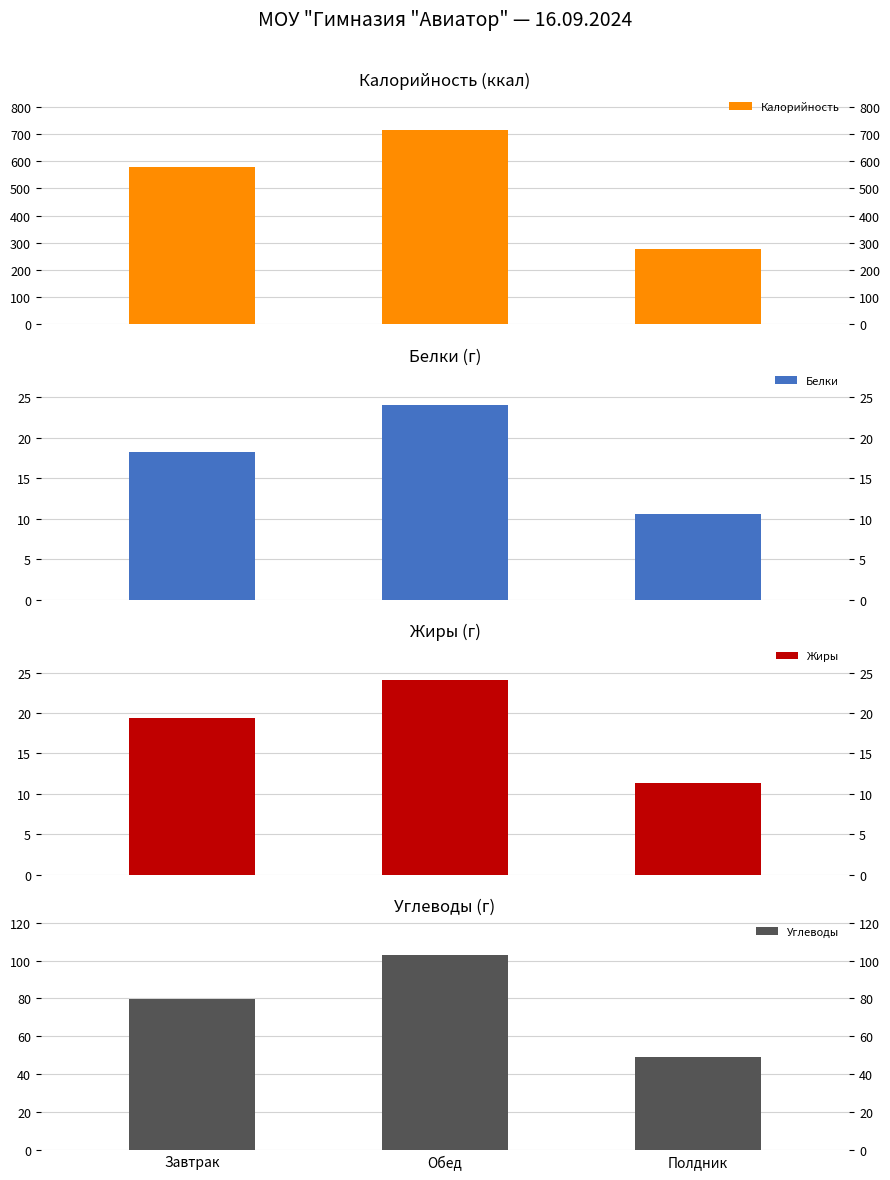

True or false: Жиры has a value of 11.4 at Полдник.

True